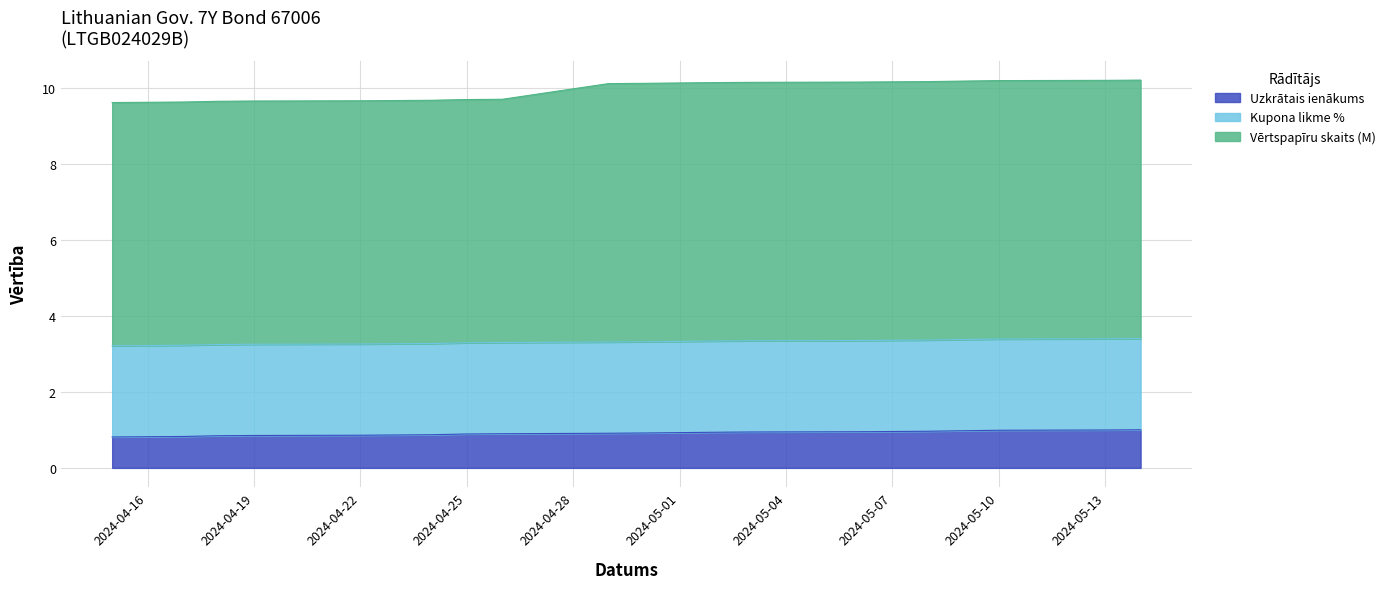

The Uzkrātais ienākums series shows 1.5 at 2024-04-16. True or false?

False